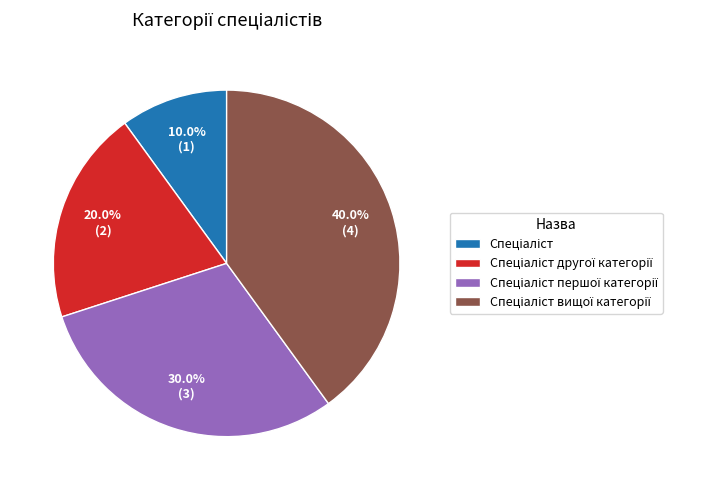

Does any single category account for the majority?

No